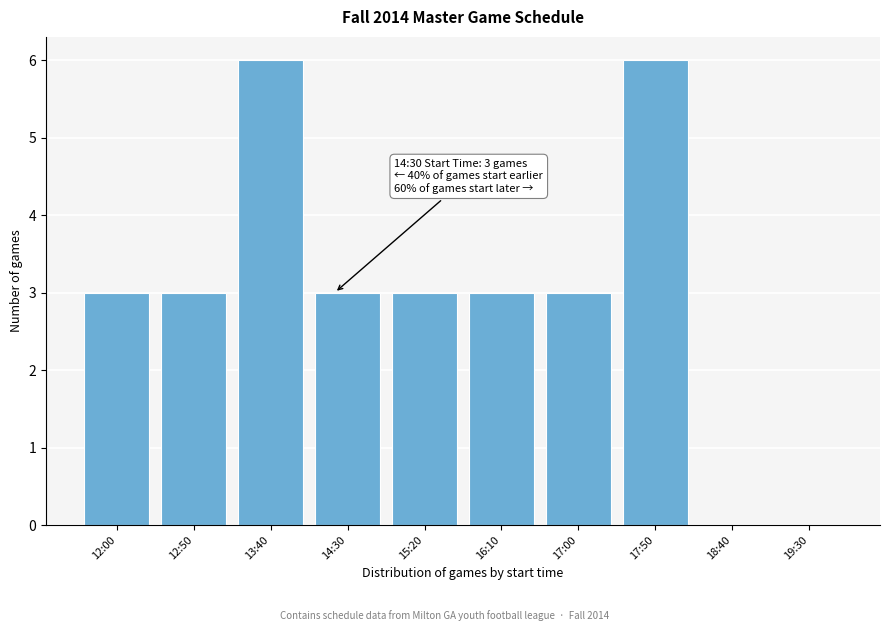

Reading left to right, extract all data points from this chart.

12:00=3	12:50=3	13:40=6	14:30=3	15:20=3	16:10=3	17:00=3	17:50=6	18:40=0	19:30=0